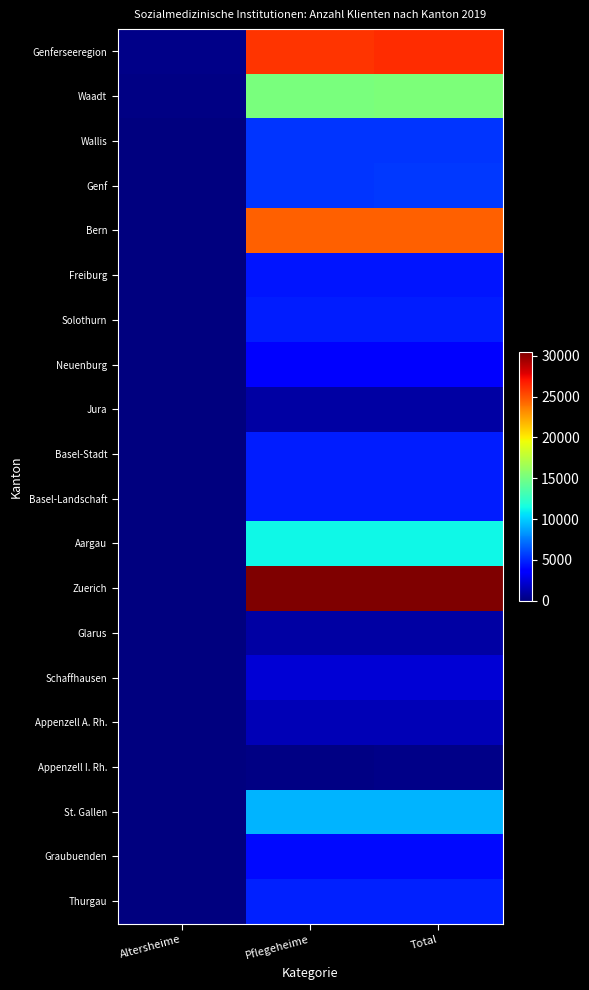

Reading right to left, what are all the values shown in this chart?

Genferseeregion: Total=26295	Pflegeheime=26050	Altersheime=245
Waadt: Total=15344	Pflegeheime=15139	Altersheime=205
Wallis: Total=5458	Pflegeheime=5458	Altersheime=0
Genf: Total=5493	Pflegeheime=5453	Altersheime=40
Bern: Total=24599	Pflegeheime=24599	Altersheime=0
Freiburg: Total=4494	Pflegeheime=4494	Altersheime=0
Solothurn: Total=4672	Pflegeheime=4672	Altersheime=0
Neuenburg: Total=3745	Pflegeheime=3745	Altersheime=0
Jura: Total=1060	Pflegeheime=1060	Altersheime=0
Basel-Stadt: Total=4643	Pflegeheime=4643	Altersheime=0
Basel-Landschaft: Total=4708	Pflegeheime=4708	Altersheime=0
Aargau: Total=11228	Pflegeheime=11228	Altersheime=0
Zuerich: Total=30466	Pflegeheime=30365	Altersheime=101
Glarus: Total=1035	Pflegeheime=1035	Altersheime=0
Schaffhausen: Total=2263	Pflegeheime=2263	Altersheime=0
Appenzell A. Rh.: Total=1530	Pflegeheime=1530	Altersheime=0
Appenzell I. Rh.: Total=244	Pflegeheime=222	Altersheime=22
St. Gallen: Total=9258	Pflegeheime=9200	Altersheime=58
Graubuenden: Total=4051	Pflegeheime=4051	Altersheime=0
Thurgau: Total=4873	Pflegeheime=4873	Altersheime=0